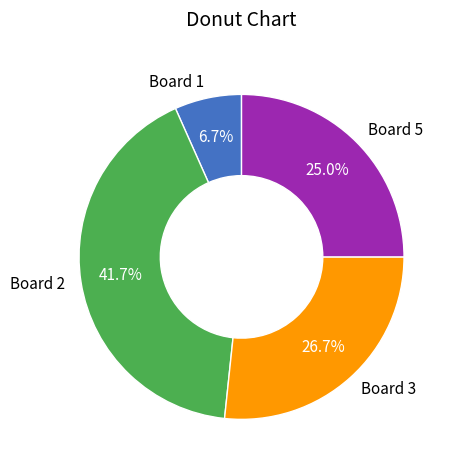

Is there any slice that represents more than half of the pie?

No